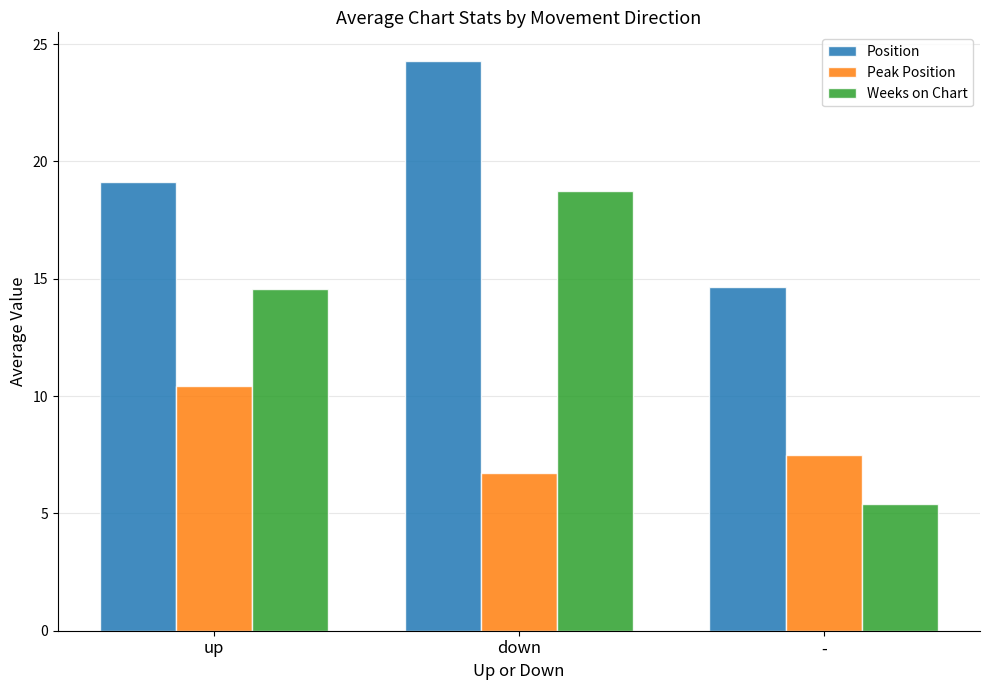

Is the value of Position at down greater than the value of Peak Position at -?

Yes